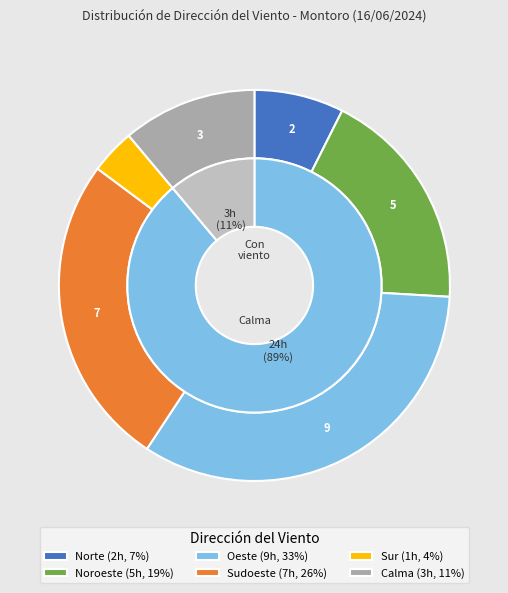

What portion of the pie excludes Sur?

96.3%